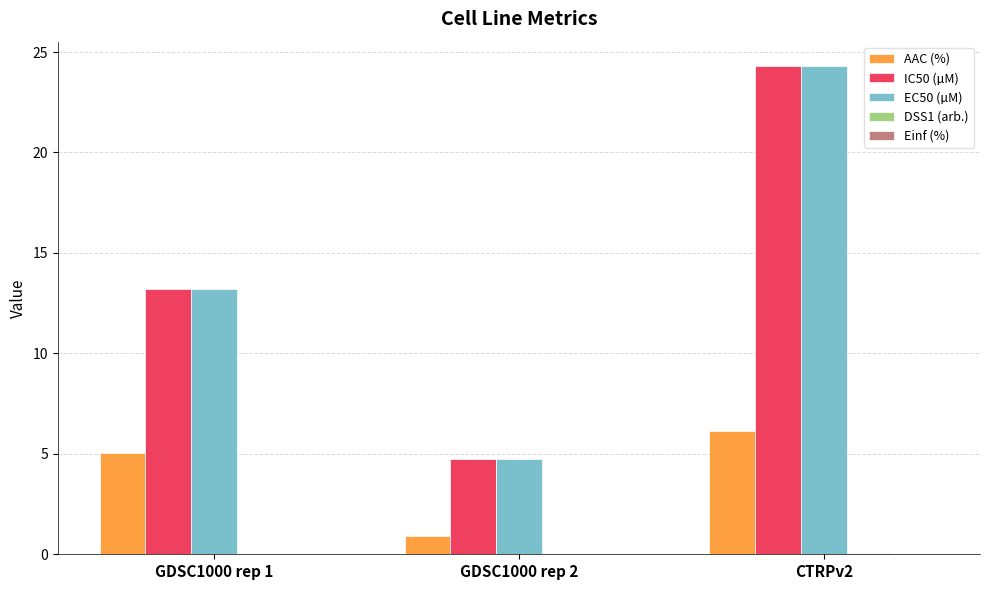

How many values in the AAC (%) series exceed 5?

2